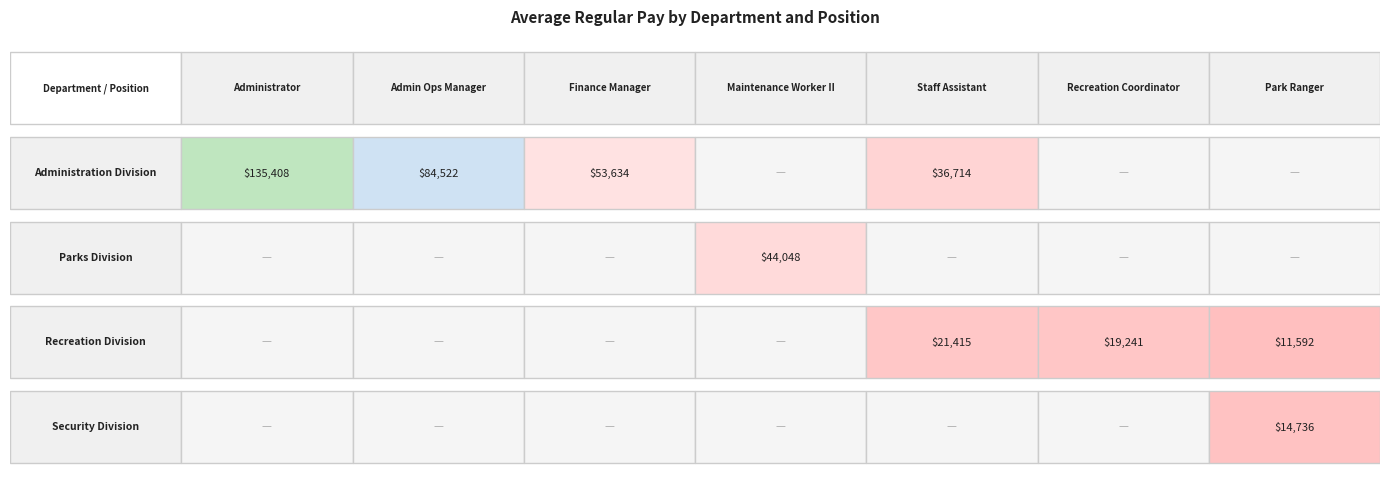

Reading right to left, extract all data points from this chart.

Administration Division: 0	0	36714	0	53634	84522	135408
Parks Division: 0	0	0	44048	0	0	0
Recreation Division: 11592	19241	21415	0	0	0	0
Security Division: 14736	0	0	0	0	0	0